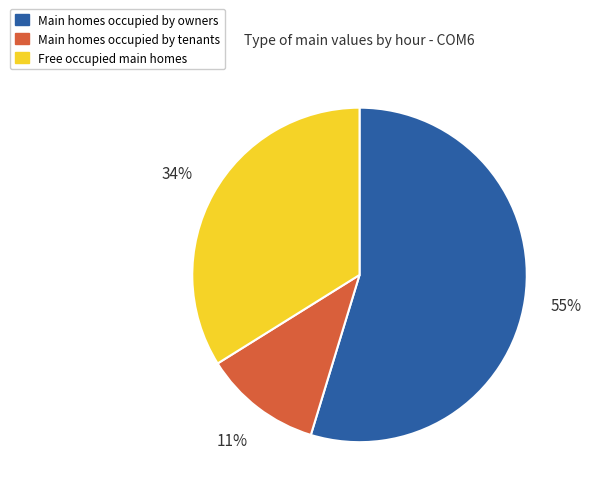

True or false: Main homes occupied by owners accounts for 55% of the total.

True